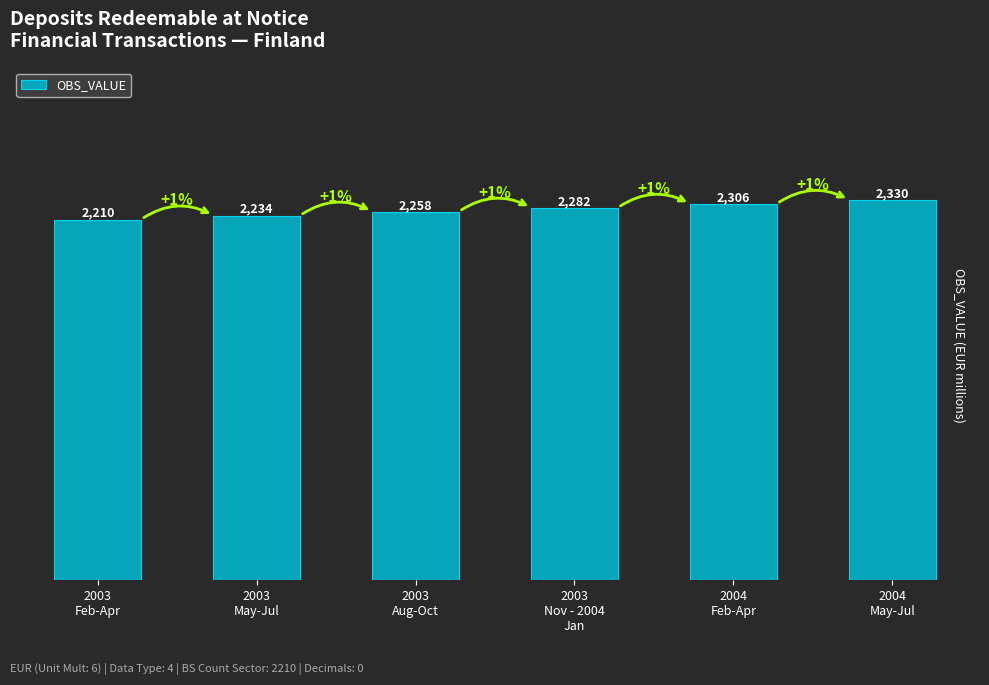

Is it true that the value at 2003
Feb-Apr is 1531?

False